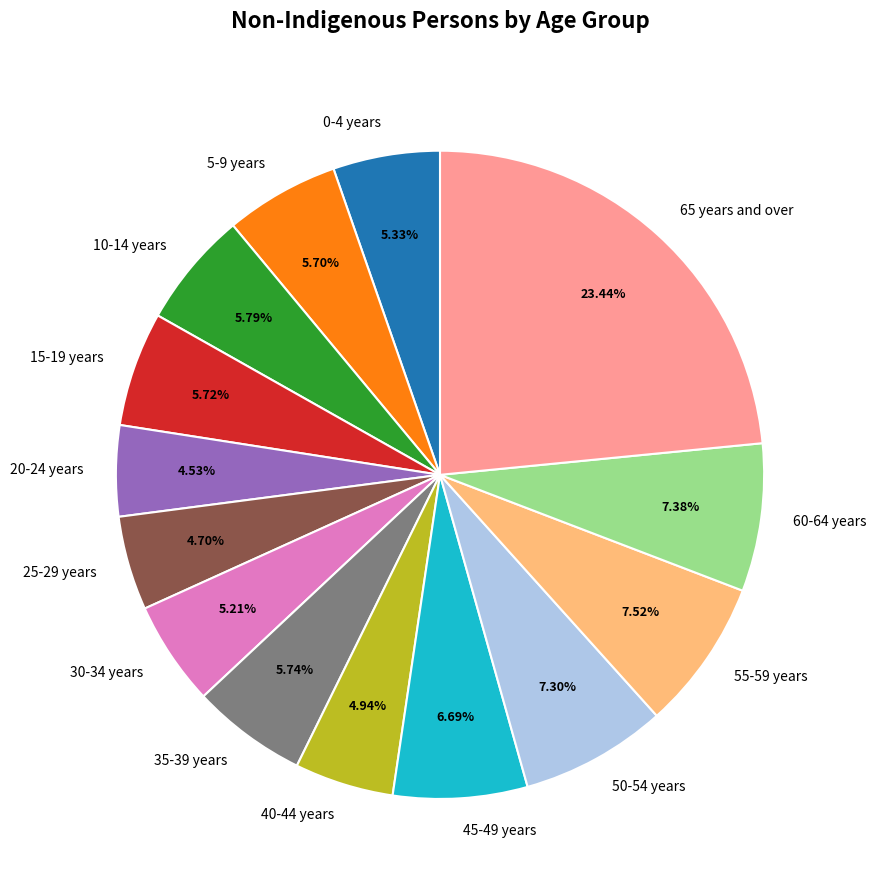

To the nearest percent, what is the average slice percentage?

7%